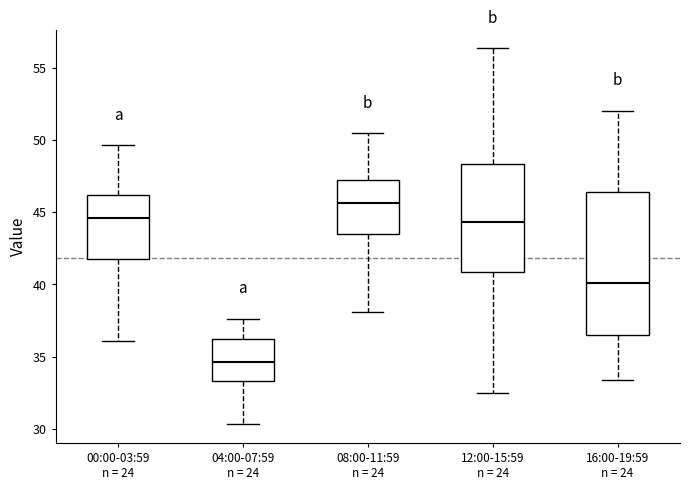

Which box's median line is the lowest?

04:00-07:59 n = 24